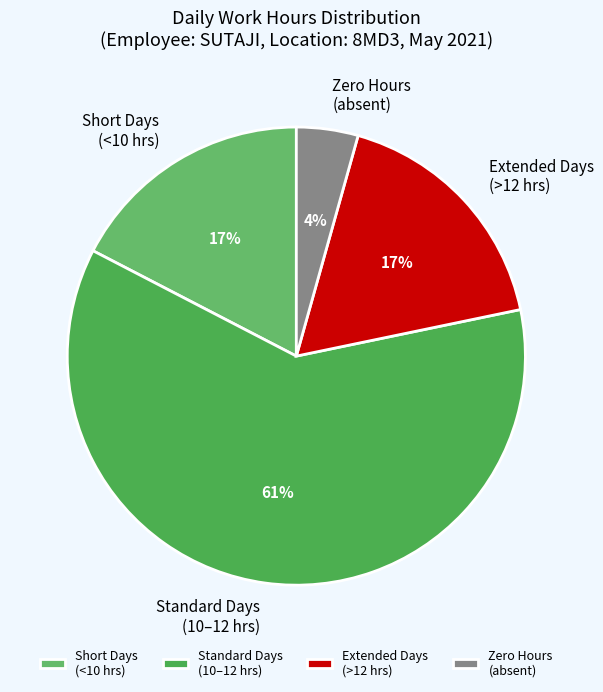

Which category has the smallest portion of the pie?

Zero Hours (absent)